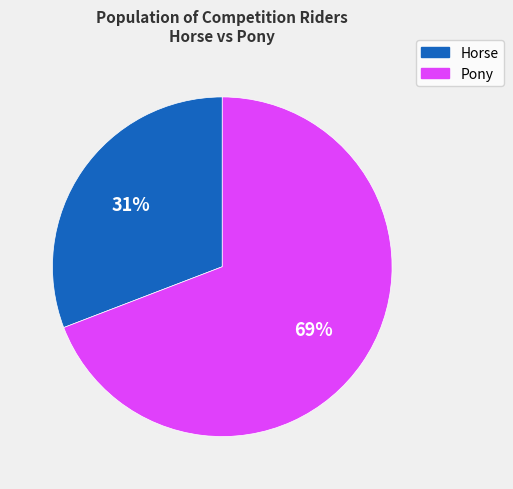

Is there any slice that represents more than half of the pie?

Yes